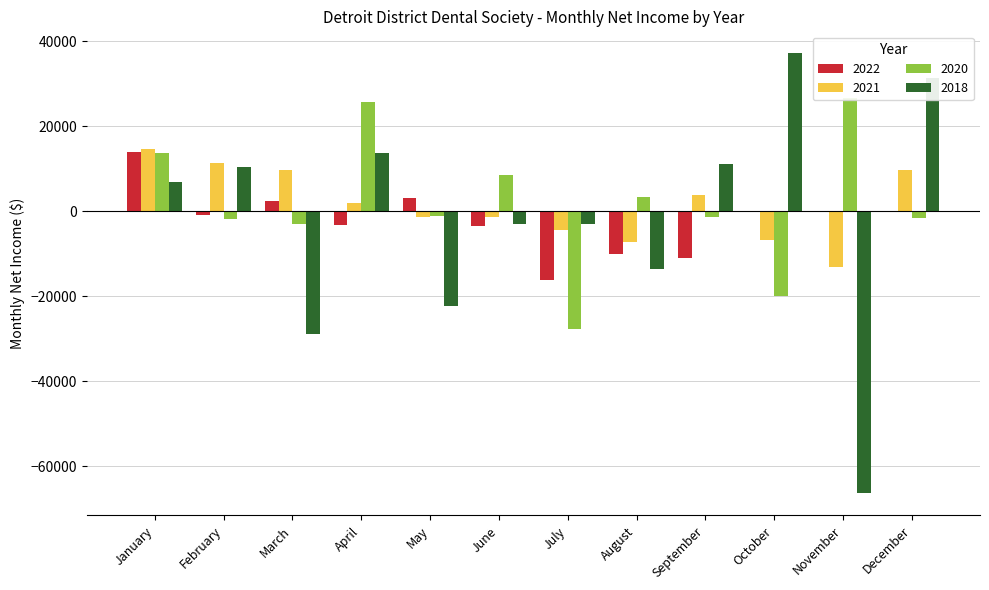

Is the value of 2021 at November greater than the value of 2022 at August?

No